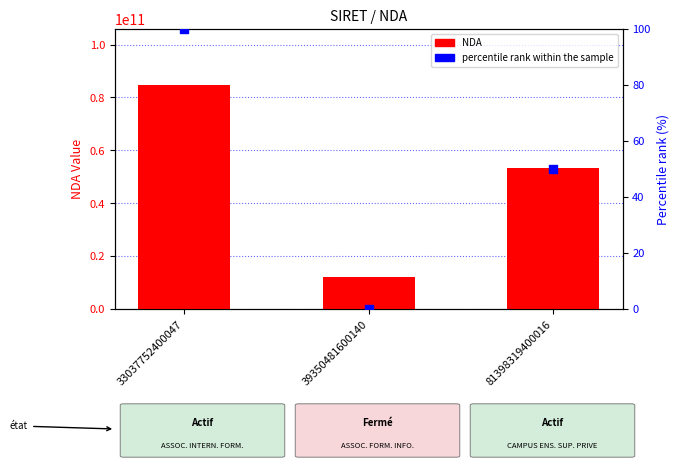

Which series contains the lowest Y value?

percentile rank within the sample